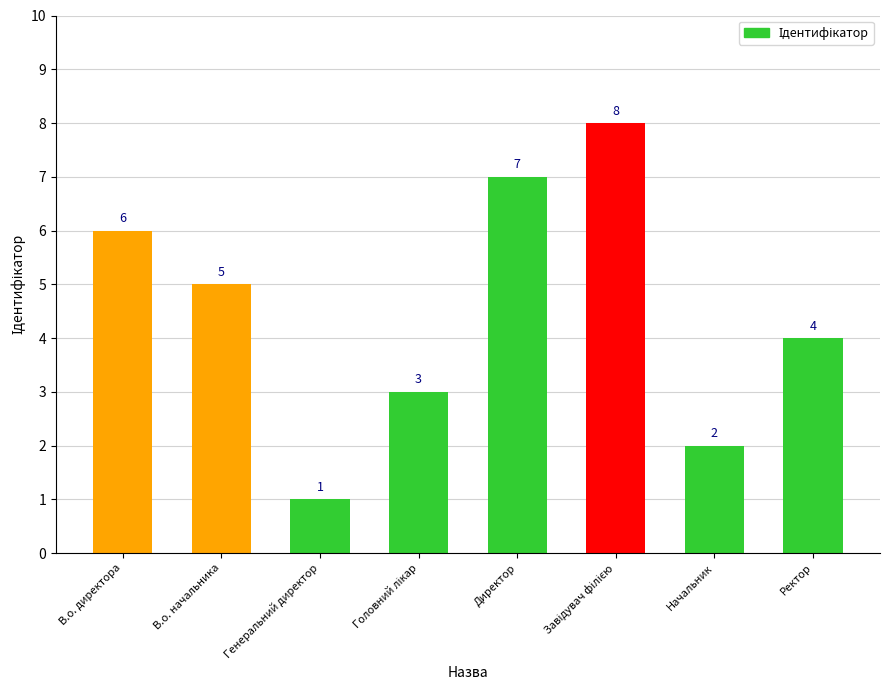

How many bars are there in total?

8